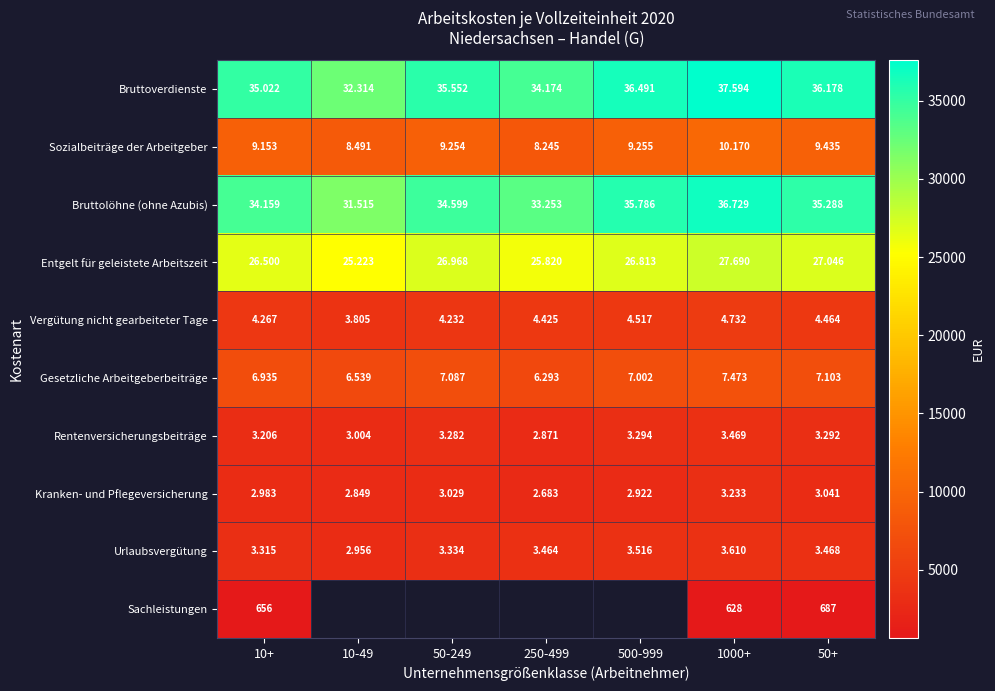

The Gesetzliche Arbeitgeberbeiträge series shows 6935.0 at 10+. True or false?

True